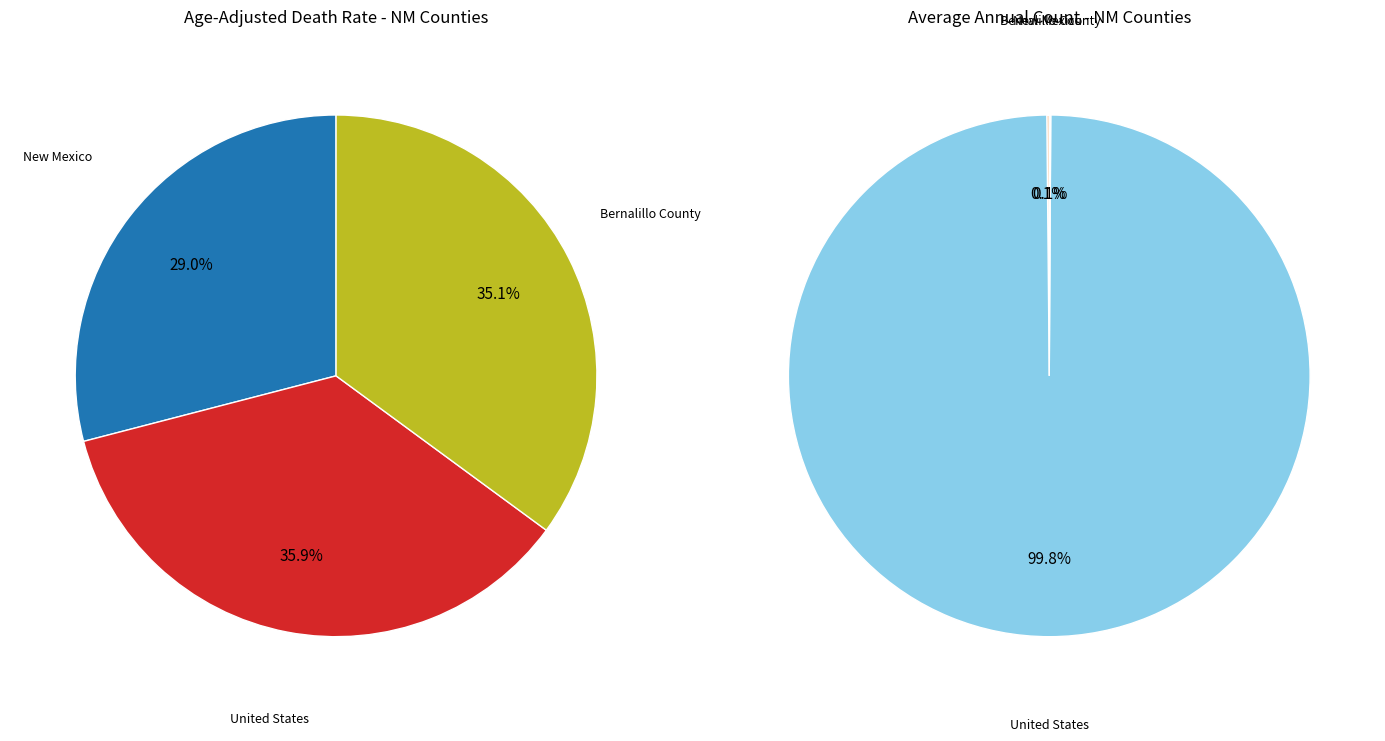

Combined, do New Mexico and Bernalillo County account for over 50%?

Yes